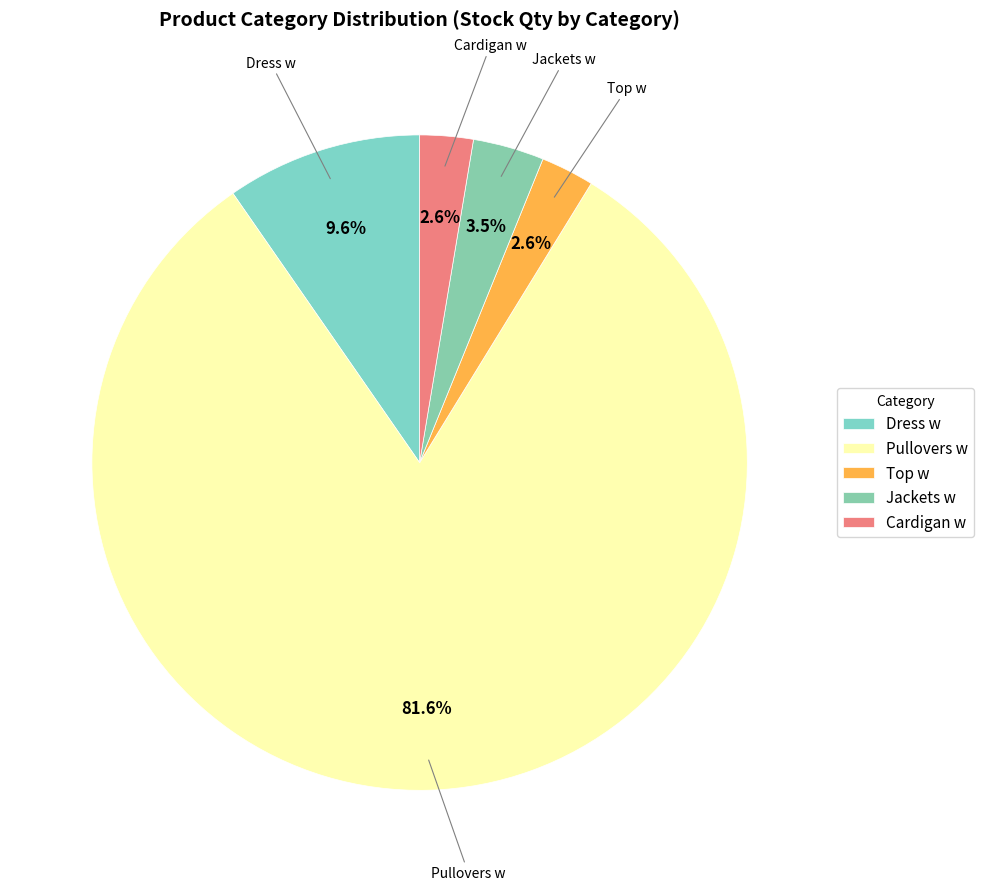

Is Pullovers w the majority of the pie?

Yes